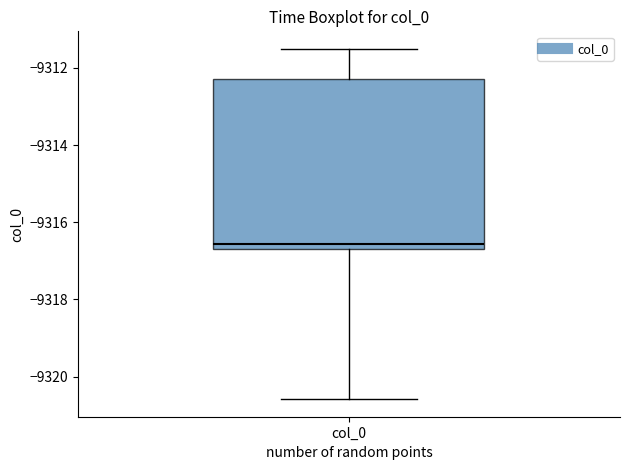

Where is the upper edge of the box for col_0 on the y-axis? The values are not printed on the chart, so give them approximately, as read against the axis.

-9312.2